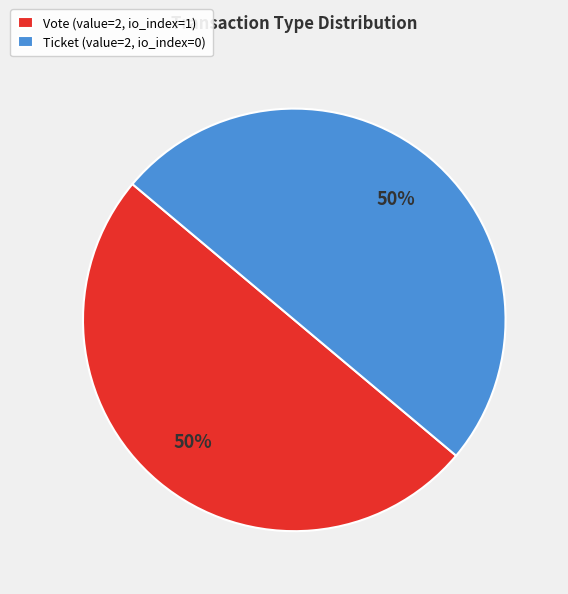

To the nearest percent, what is the average slice percentage?

50%